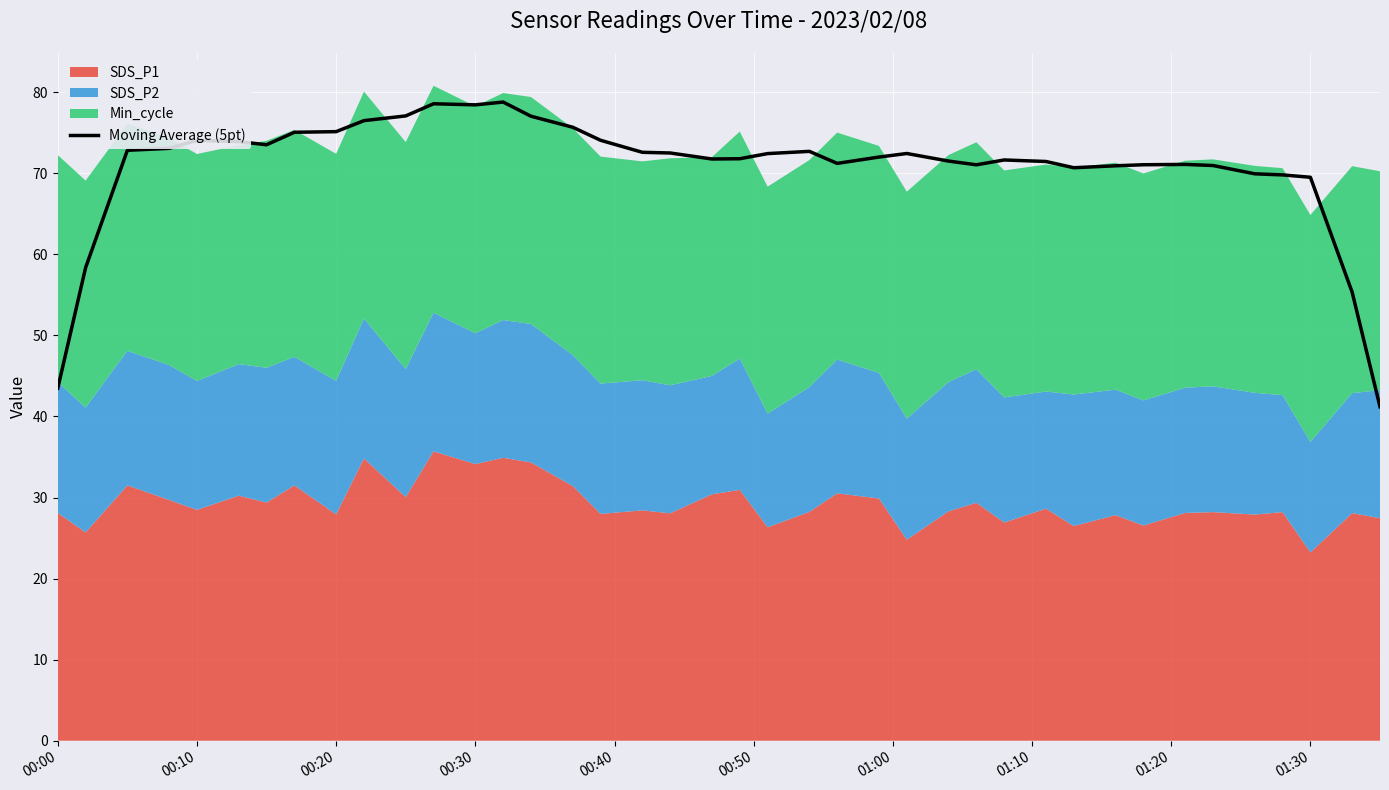

What is the average value?

70.8